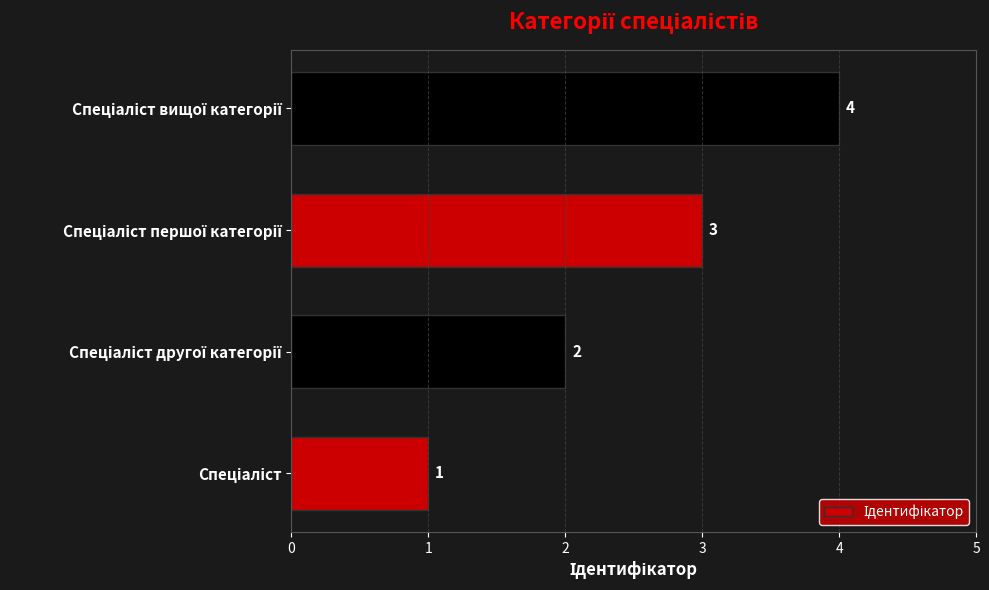

What is the sum of all values?

10